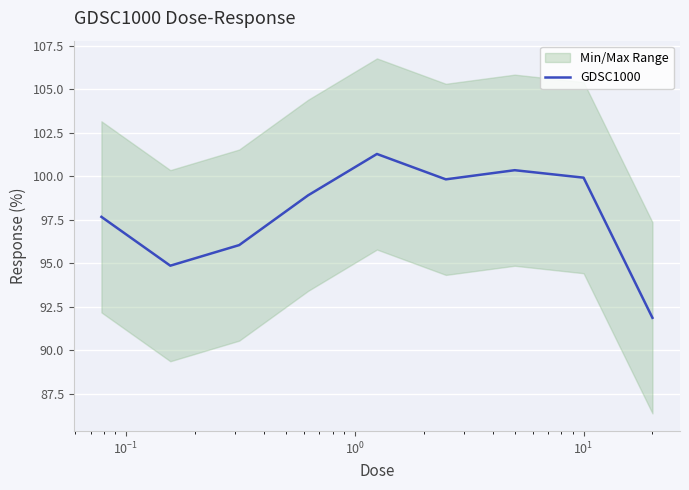

What is the minimum value for GDSC1000?

91.9